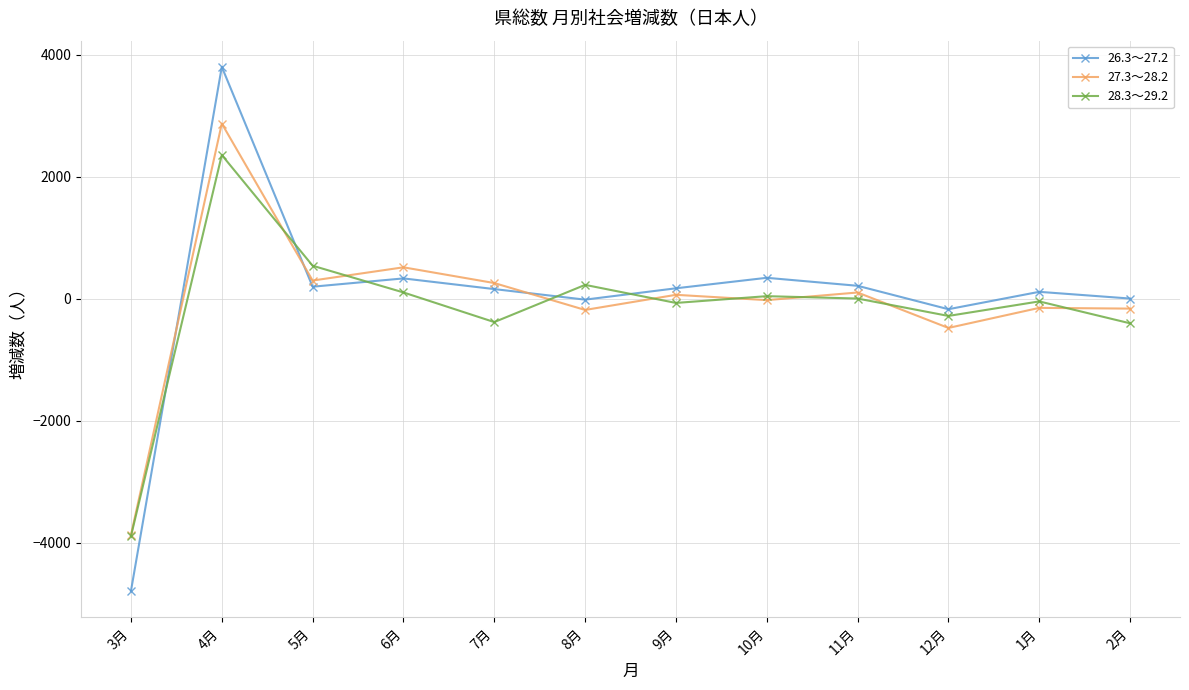

How many values in the 28.3～29.2 series are below 0?

6